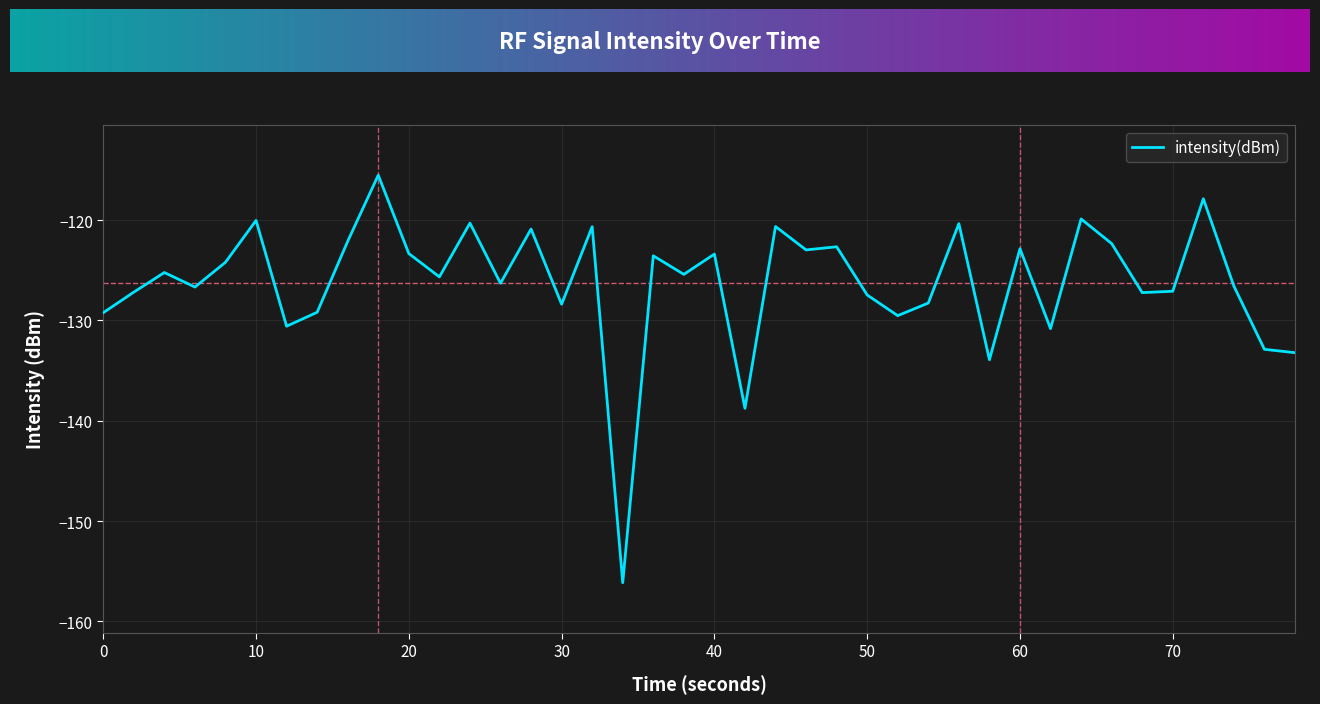

What is the smallest value displayed?

-156.1